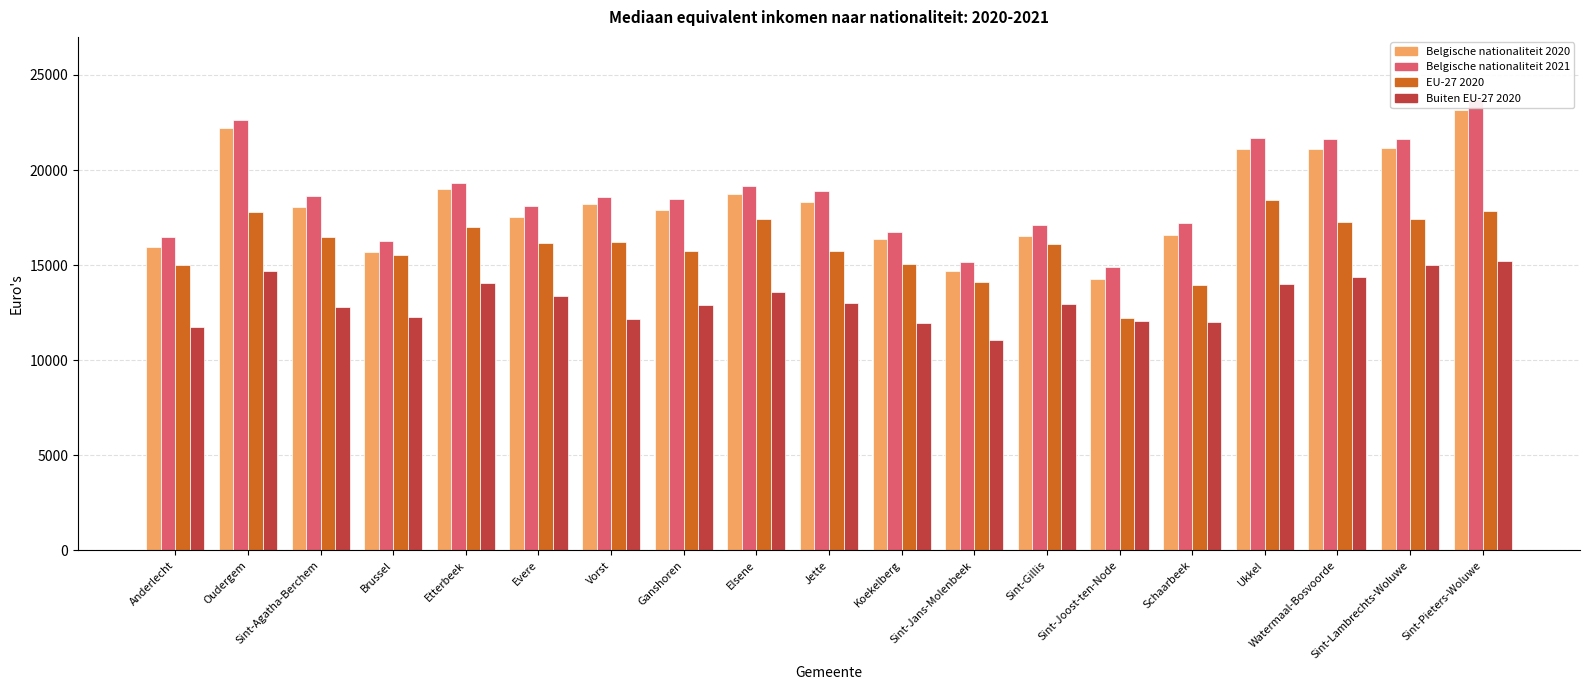

What is the minimum value shown in the chart?

11084.9